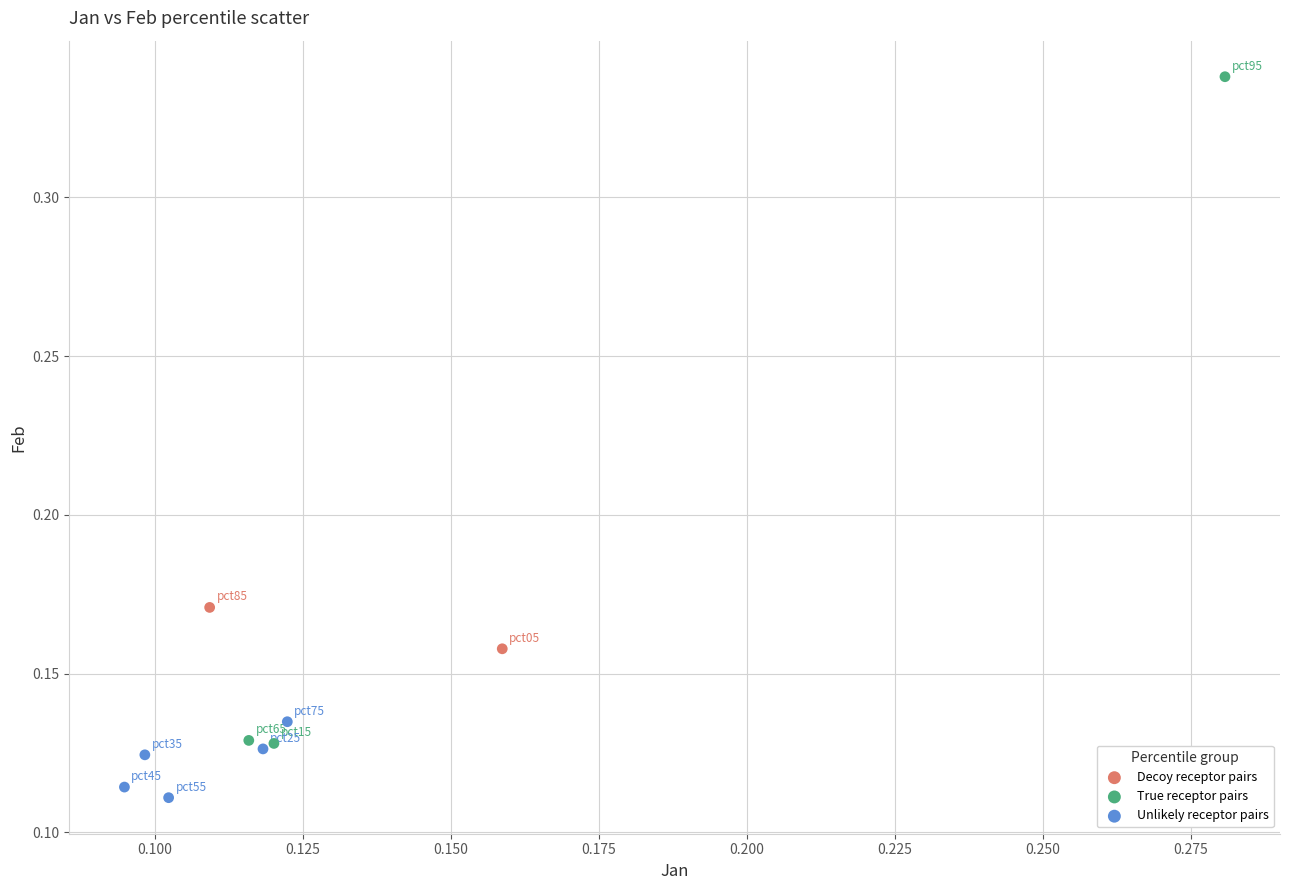

Which series contains the highest Y value?

True receptor pairs